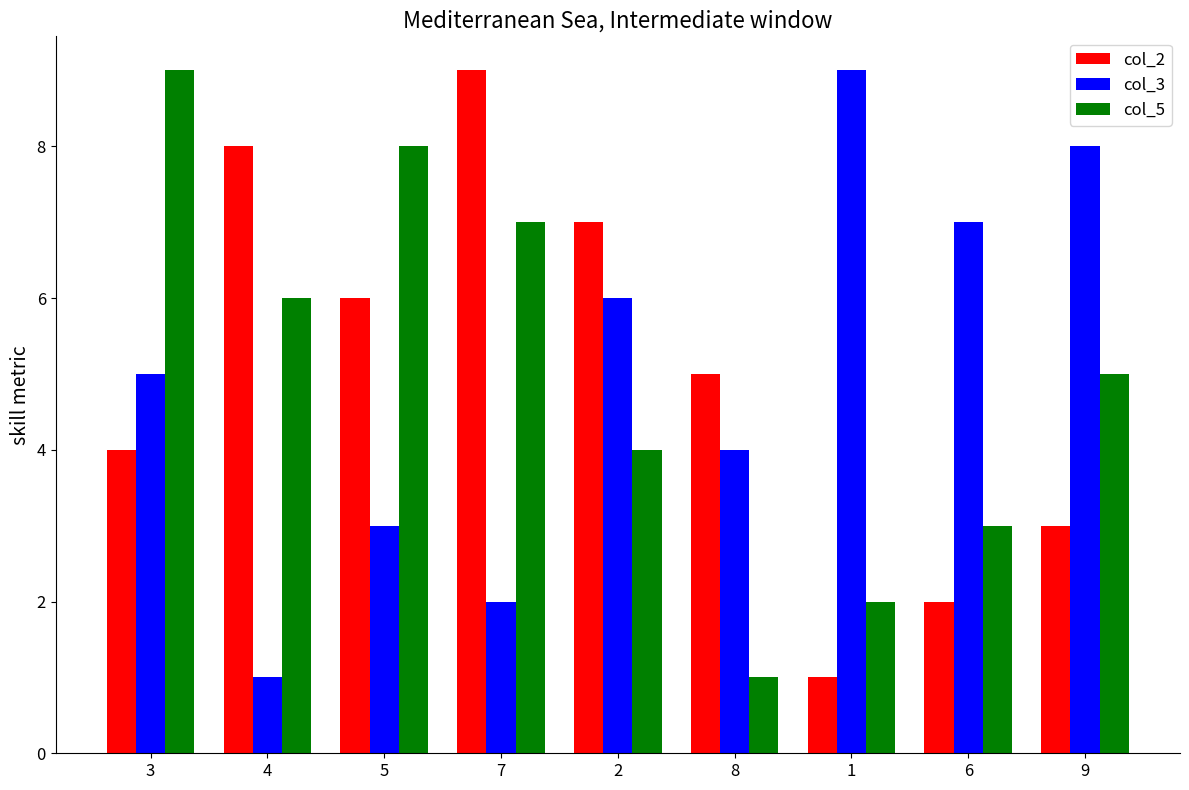

Which series changed the most between 3 and 8?

col_5